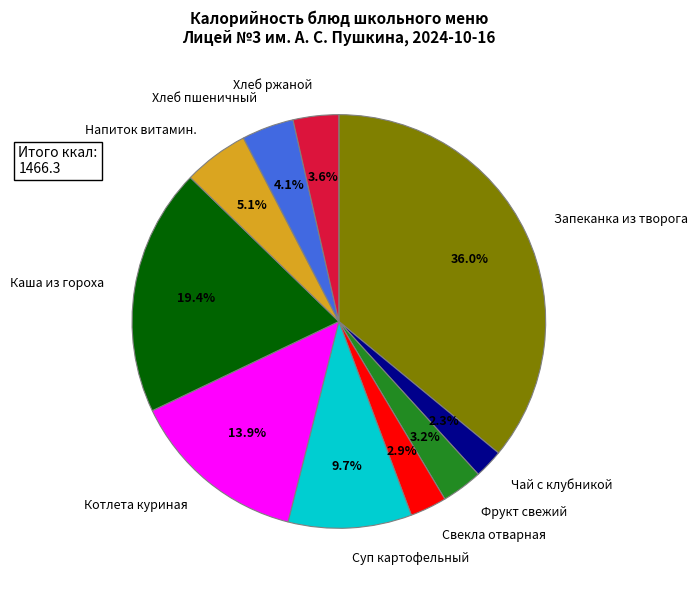

Is the sum of Фрукт свежий and Каша из гороха greater than half?

No